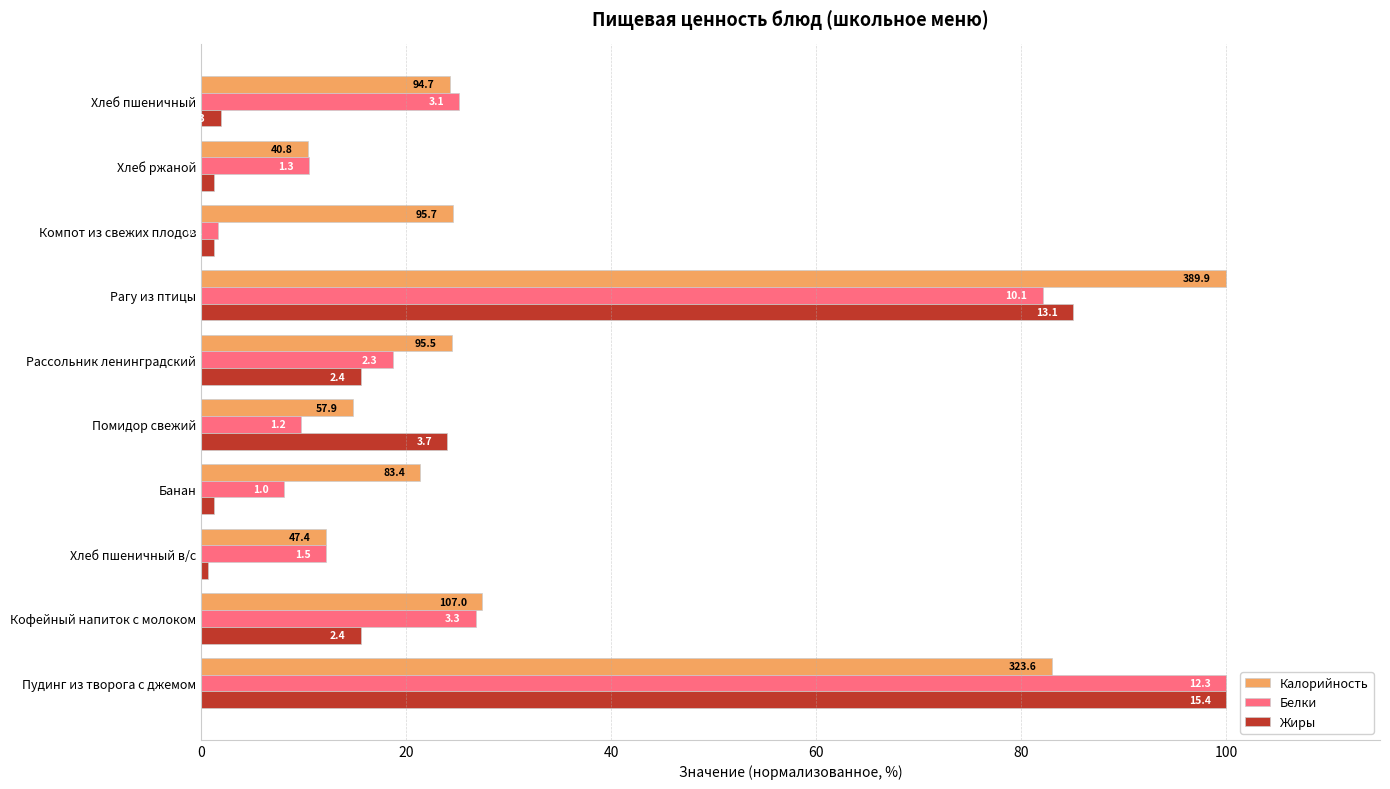

What are all the series names shown in the legend?

Калорийность, Белки, Жиры